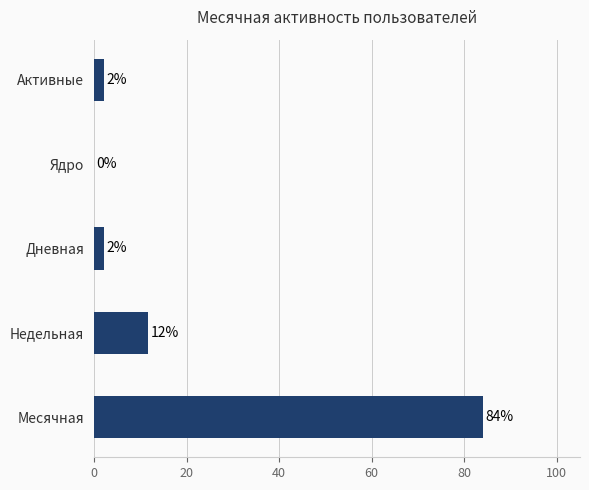

Count the number of categories in the chart.

5